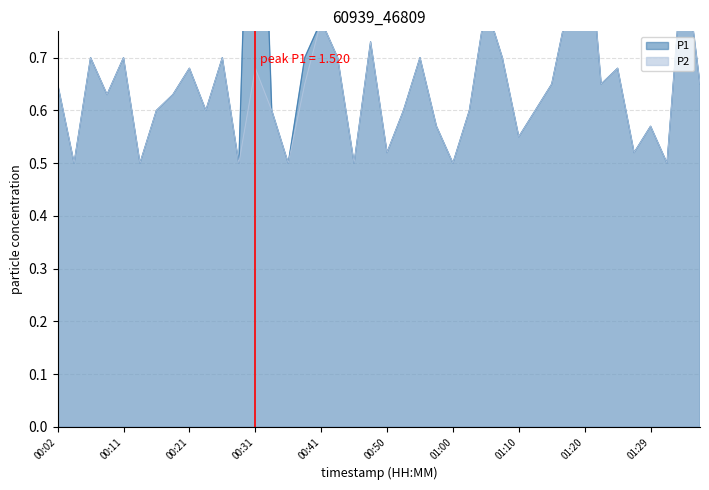

Is it true that P2 equals 0.8 at 01:00?

False